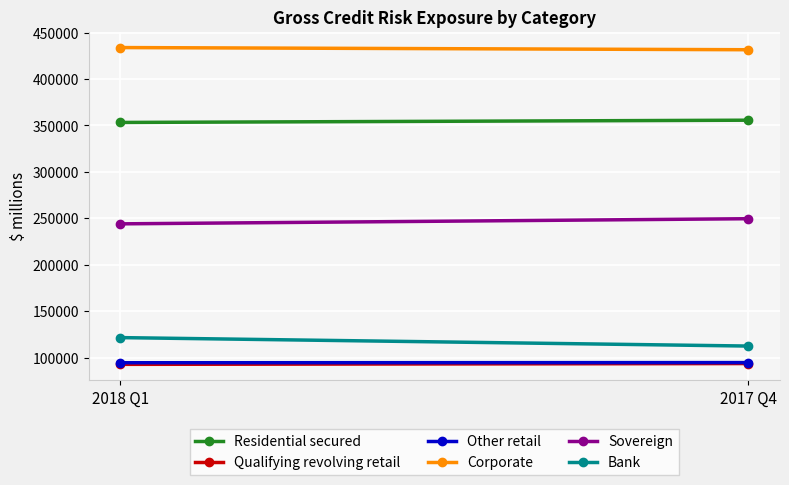

What is the difference between the highest and lowest values at 2017 Q4?

337961